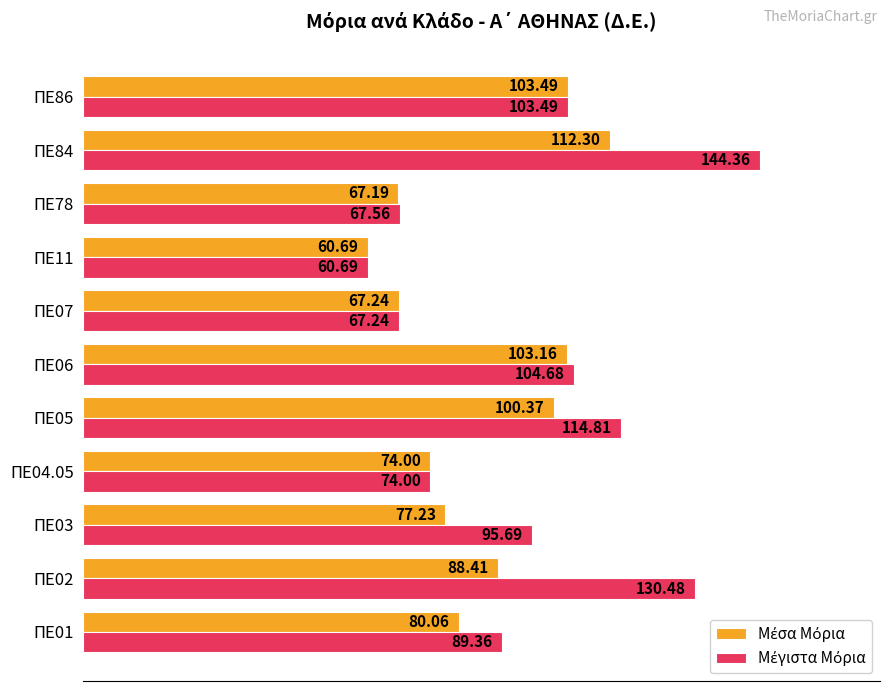

What is the difference between the highest and lowest values at ΠΕ78?

0.4